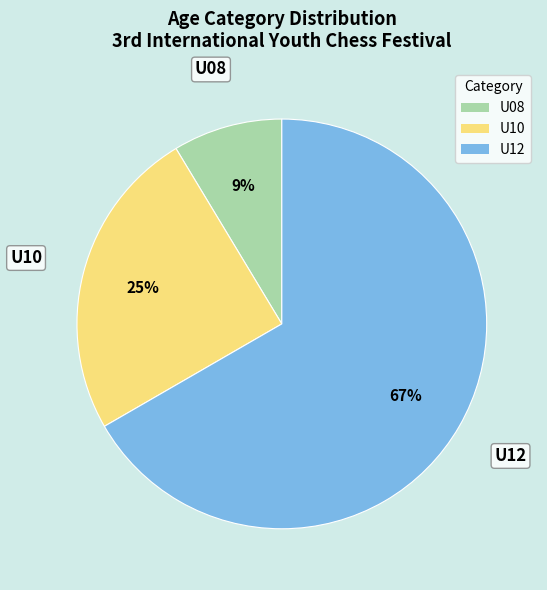

Which has a higher value, U10 or U12?

U12